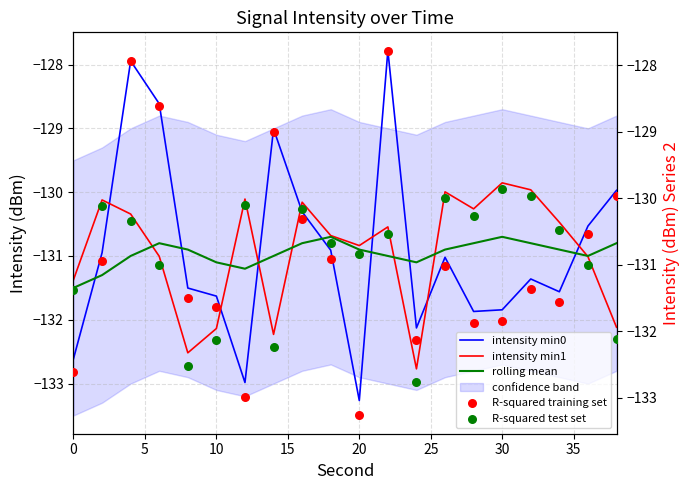

Which series contains the lowest Y value?

intensity min0